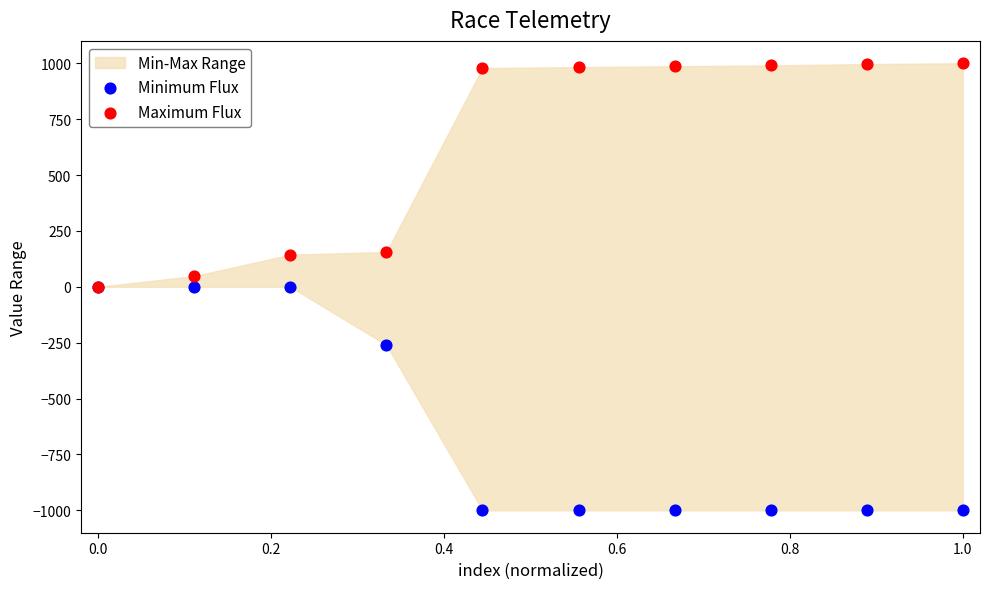

In the Minimum Flux series, what Y value is closest to -500?

-260.3